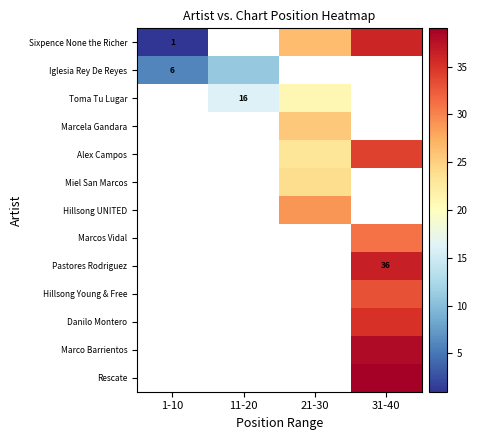

The value of Iglesia Rey De Reyes at 1-10 is 9.2. True or false?

False